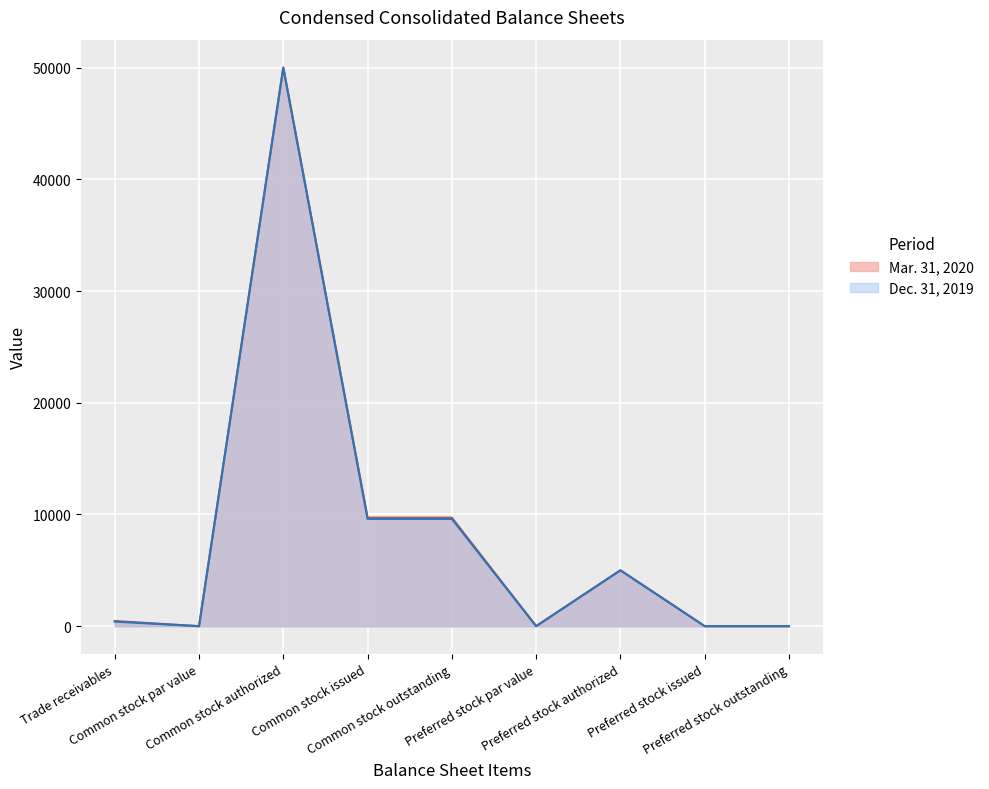

Between Common stock outstanding and Preferred stock par value, which series saw the biggest shift?

Mar. 31, 2020